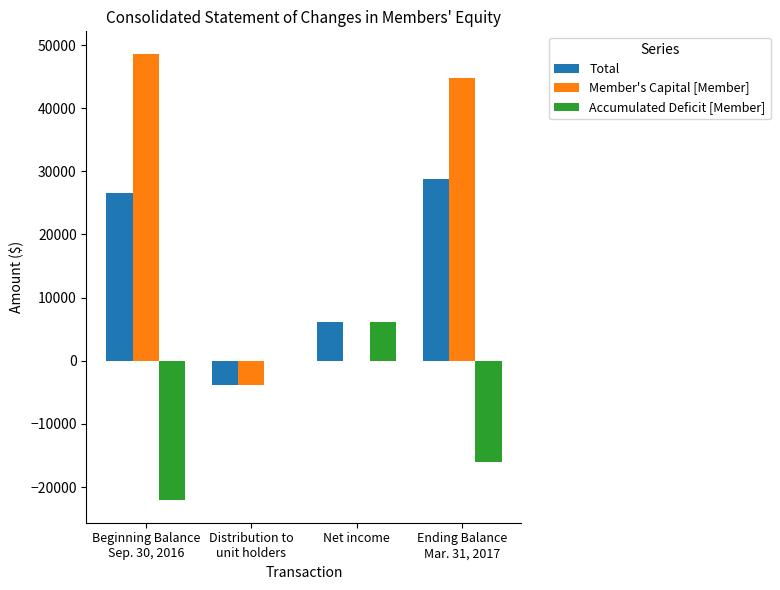

At which category is the sum across all series the highest?

Ending Balance
Mar. 31, 2017